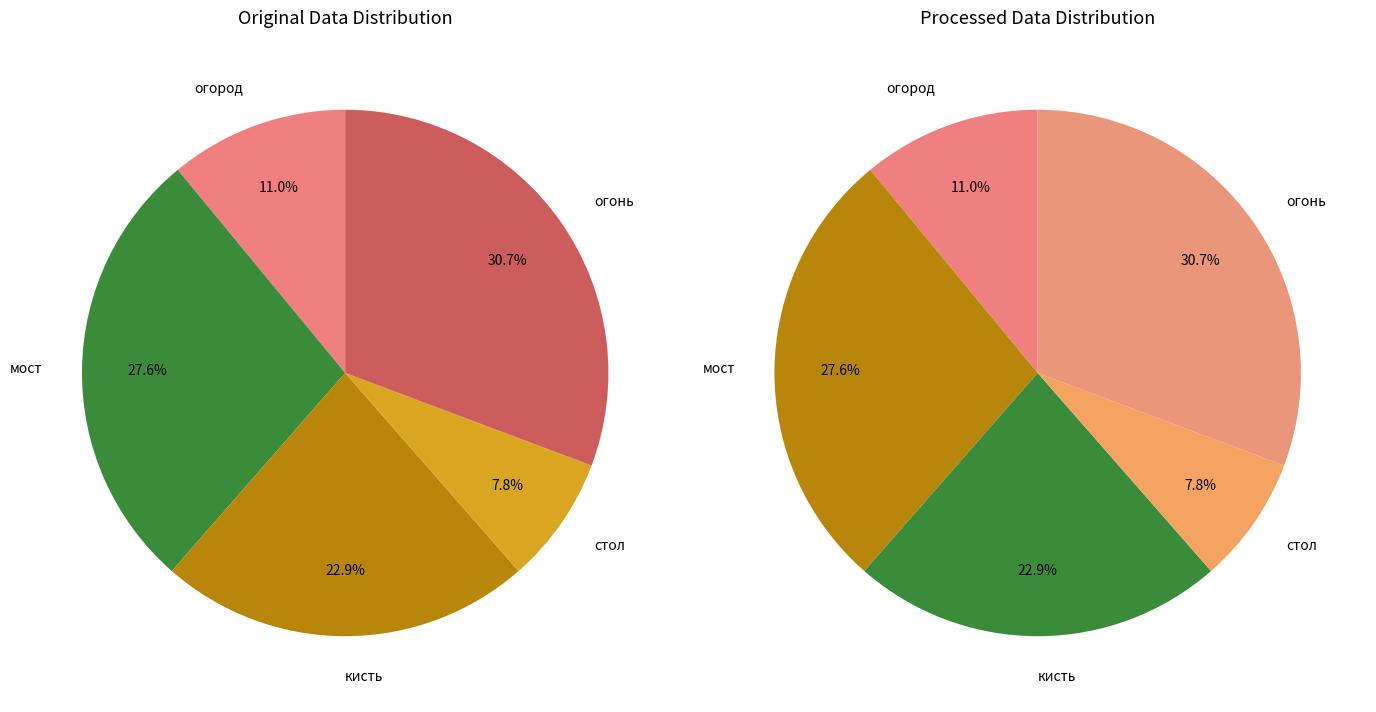

To the nearest percent, what is the combined percentage of огород and мост?

39%